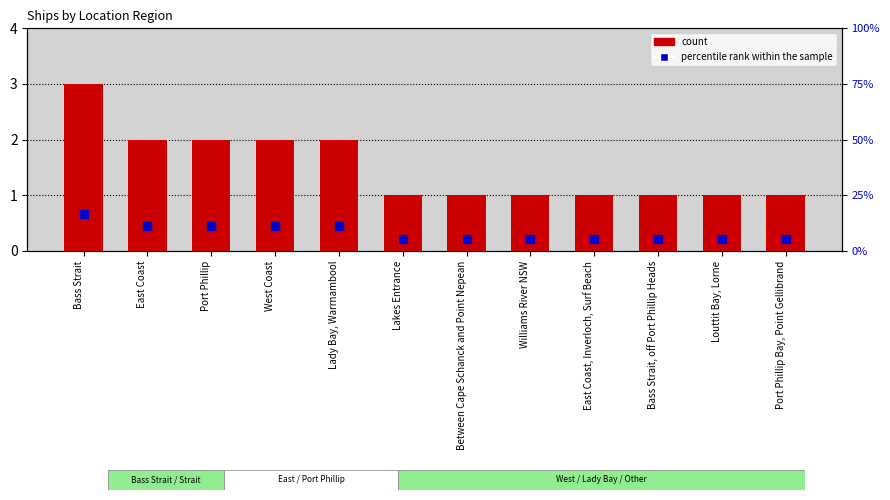

What is the total value across all series at Between Cape Schanck and Point Nepean?

6.6